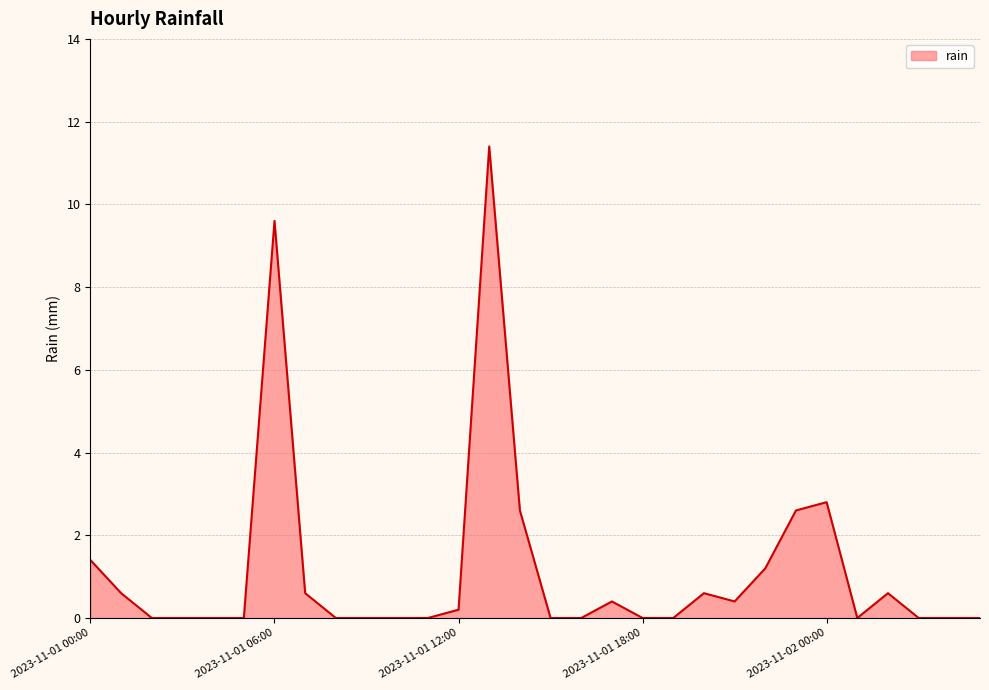

Reading right to left, list all the values displayed in this chart.

0.0	0.0	0.0	0.6	0.0	2.8	2.6	1.2	0.4	0.6	0.0	0.0	0.4	0.0	0.0	2.6	11.4	0.2	0.0	0.0	0.0	0.0	0.6	9.6	0.0	0.0	0.0	0.0	0.6	1.4